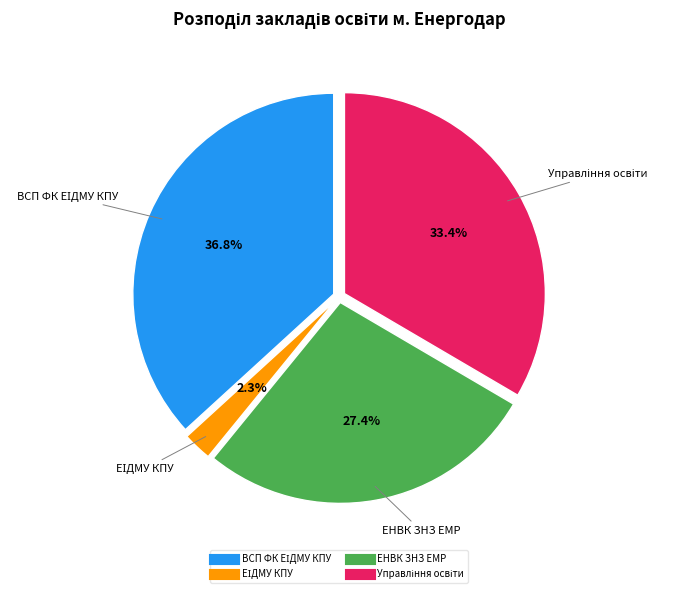

Is there a majority slice in this chart?

No